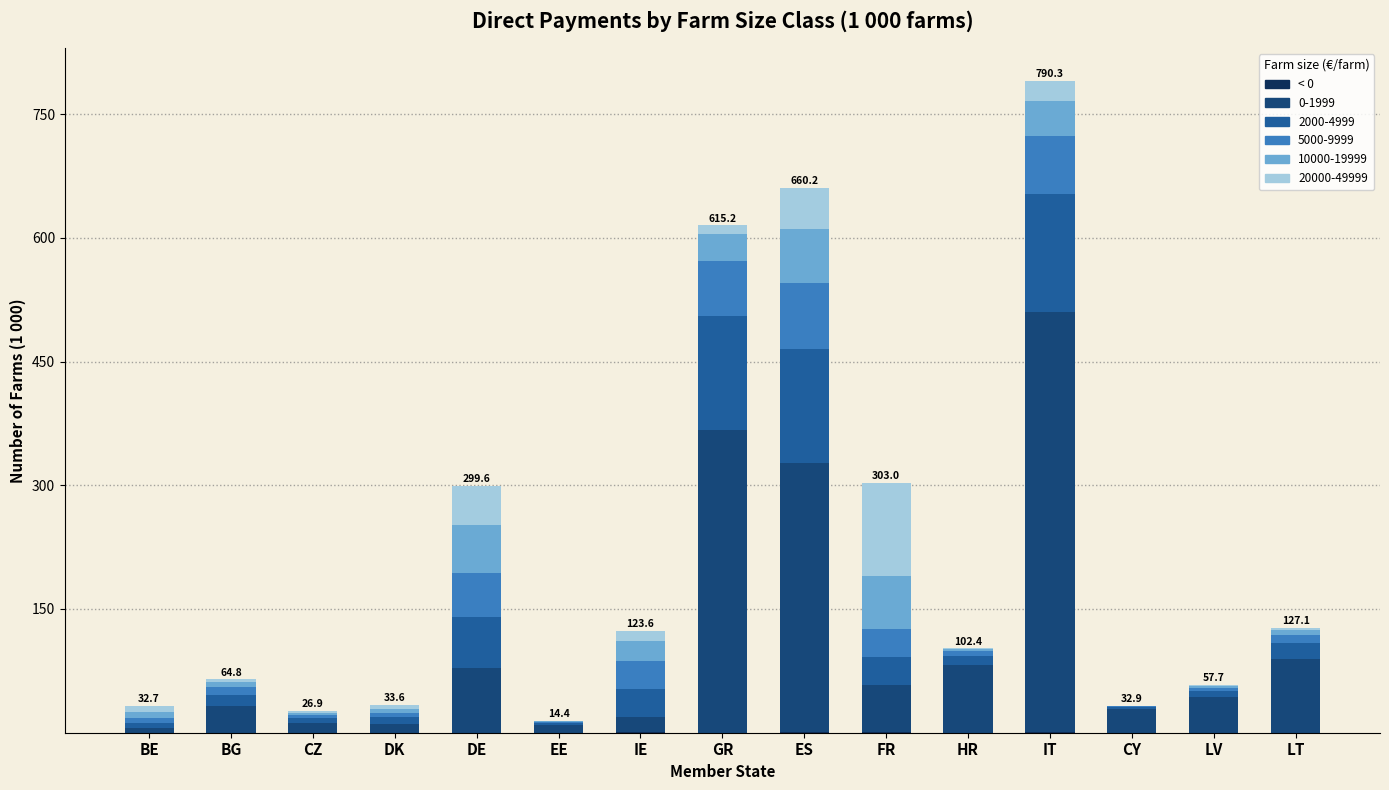

At which category is the sum across all series the highest?

IT